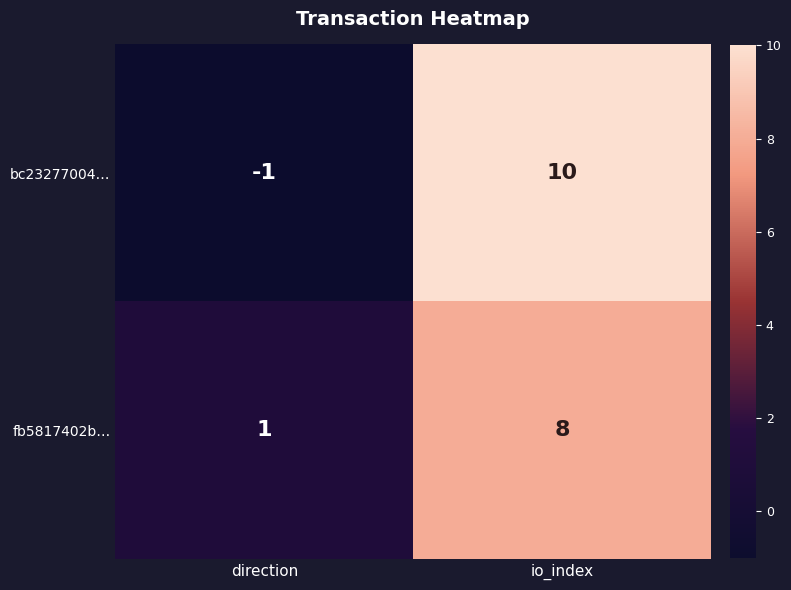

At which category is the sum across all series the highest?

io_index